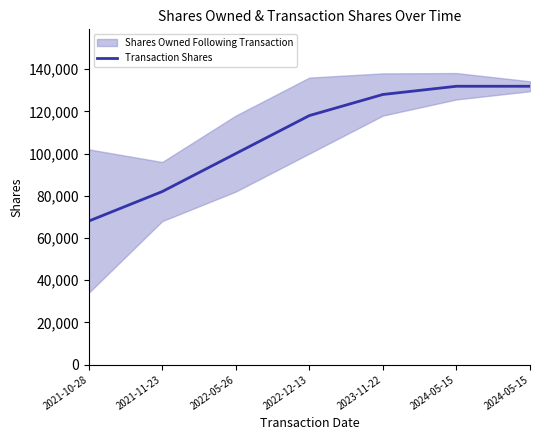

What is the label of the 1st point from the left?

2021-10-28